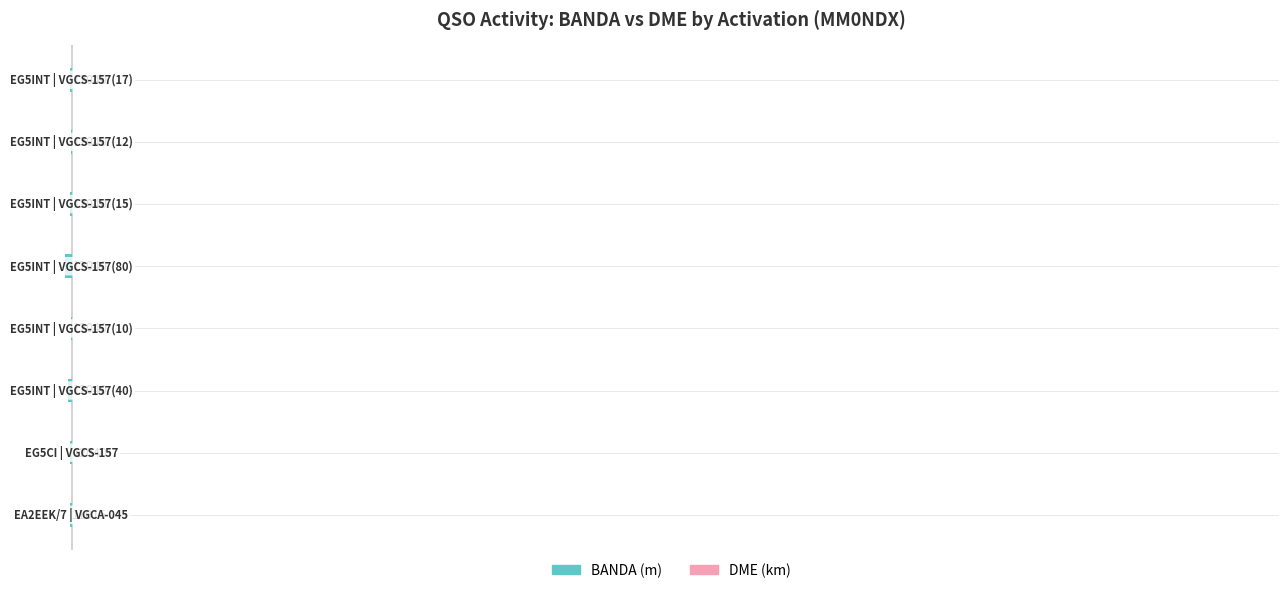

How many bars are there in total?

16